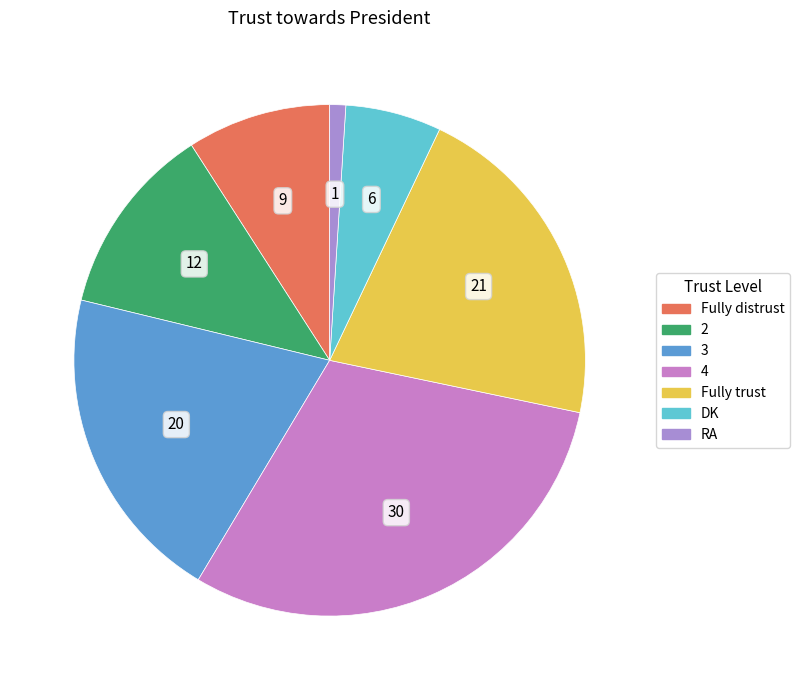

To the nearest percent, what percentage of the pie is 3?

20%